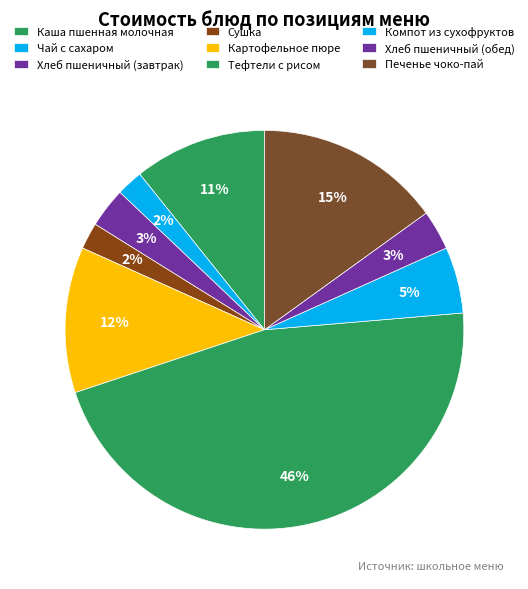

What is the largest slice in the pie chart?

Тефтели с рисом